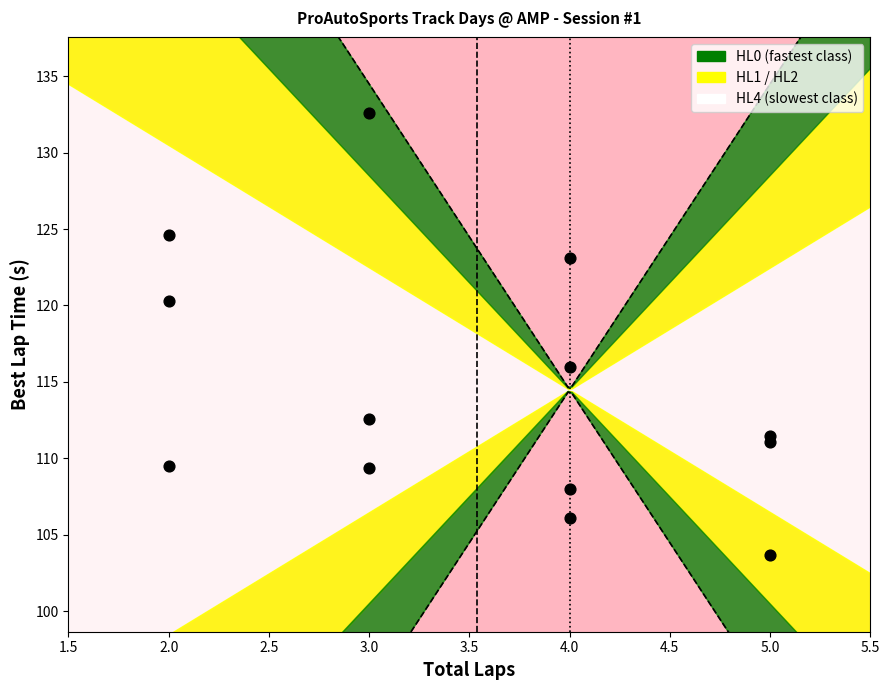

What is the range of Y values (max minus min)?

28.9